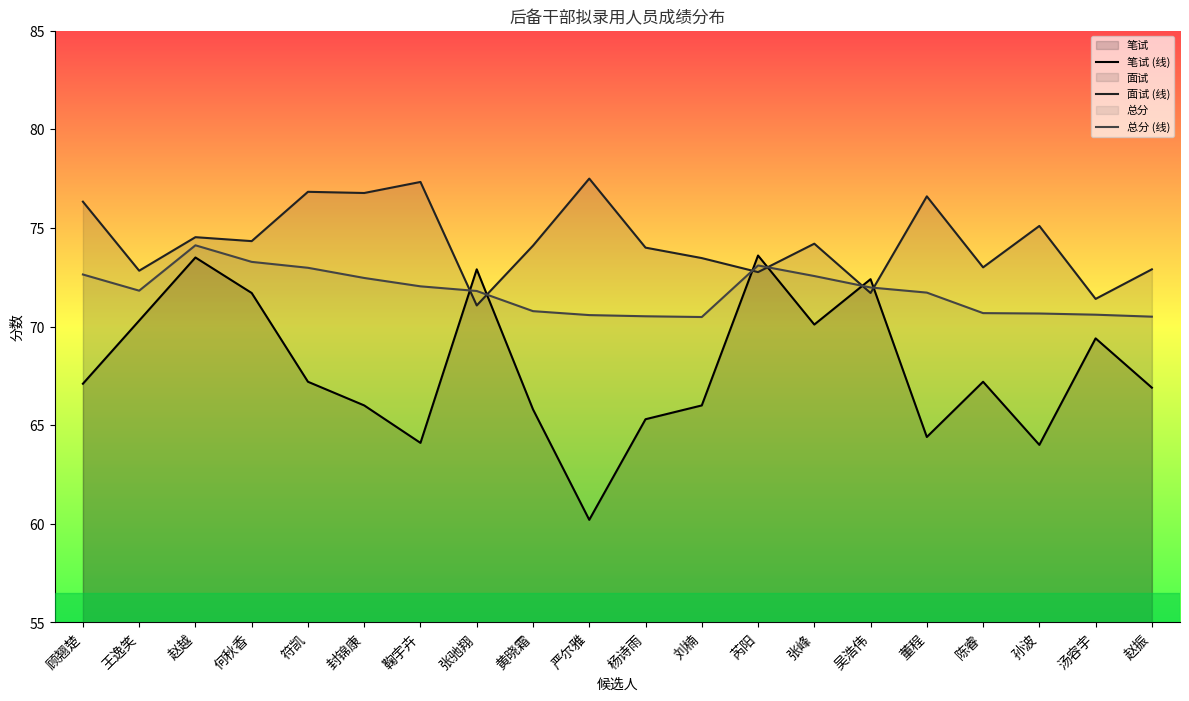

True or false: 笔试 (线) has a value of 108.7 at 封锦康.

False